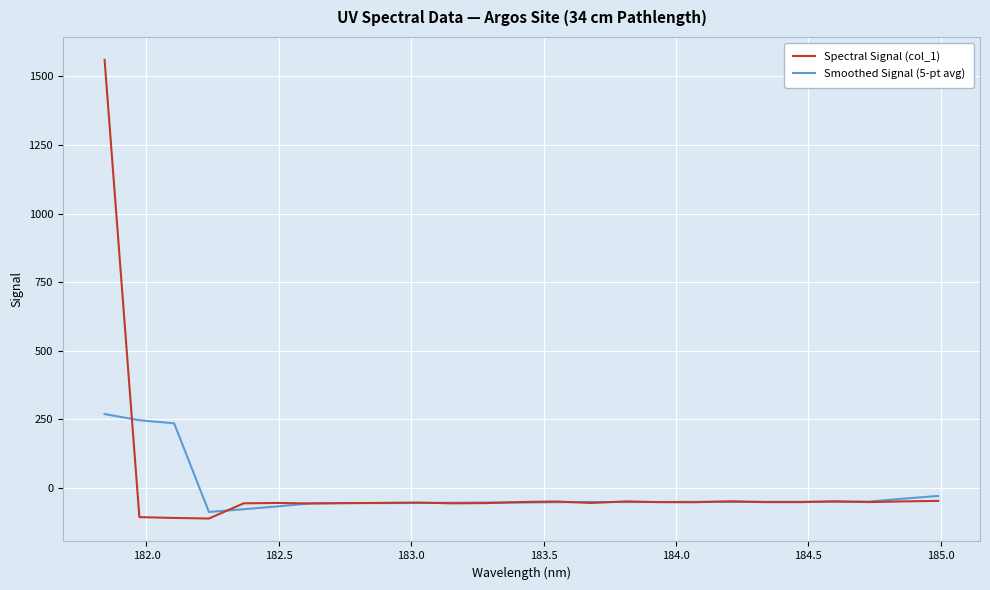

What is the lowest value of the Smoothed Signal (5-pt avg) series?

-88.7